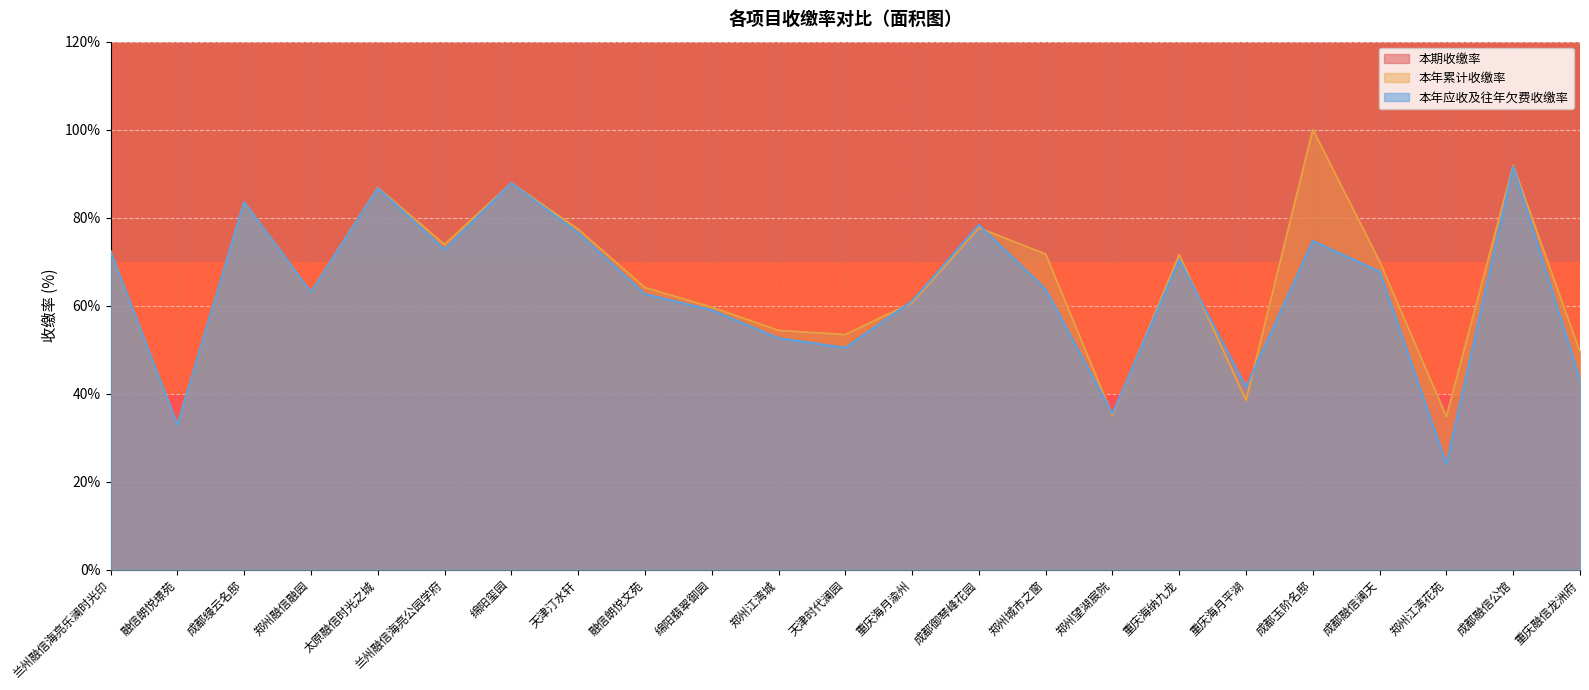

How many intersections are there between 本期收缴率 and 本年应收及往年欠费收缴率?

6